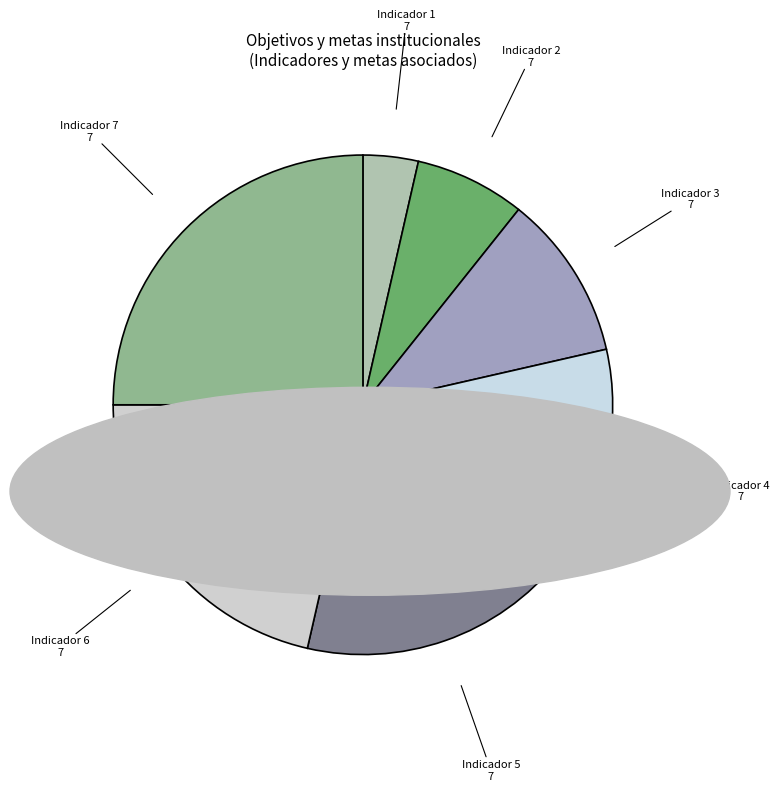

How many segments does this pie chart have?

7